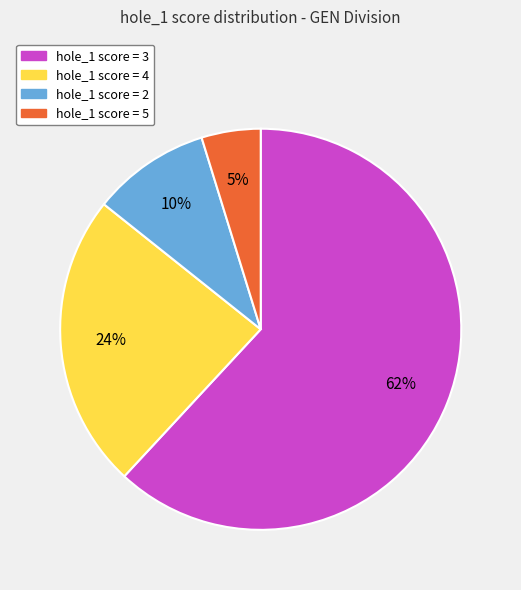

Is there a majority slice in this chart?

Yes